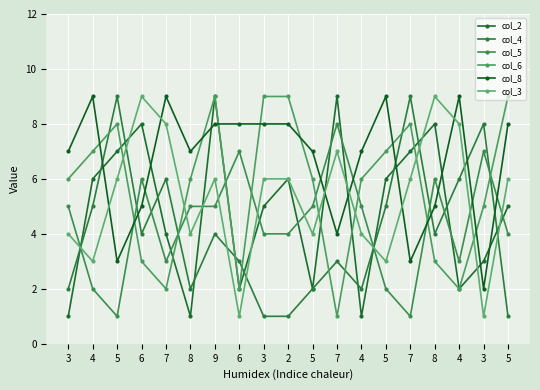

Is the value of col_8 at 6 greater than the value of col_4 at 5?

No